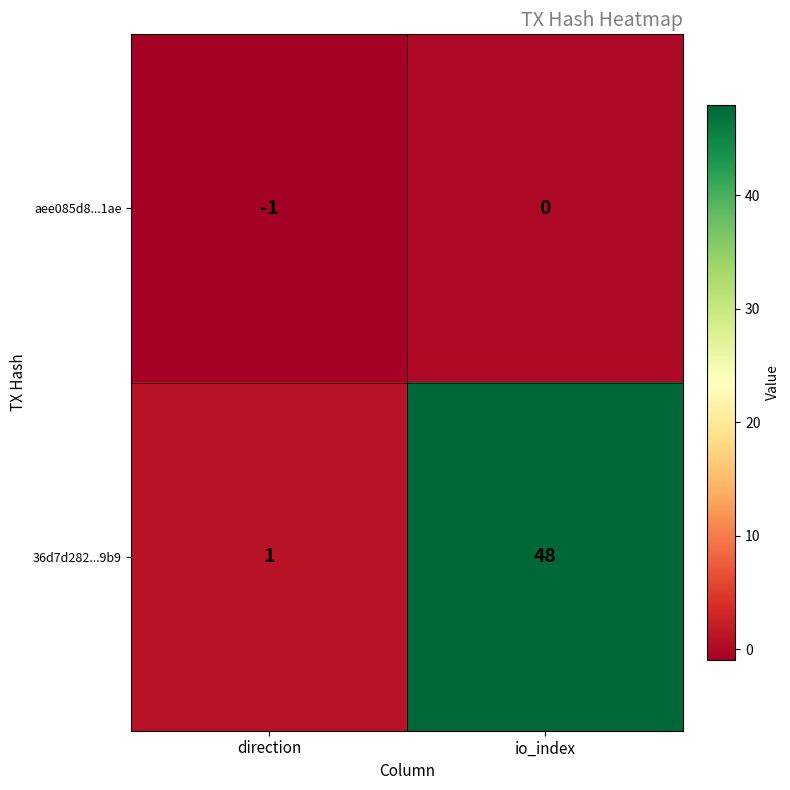

How many data points in aee085d8...1ae are less than 0?

1